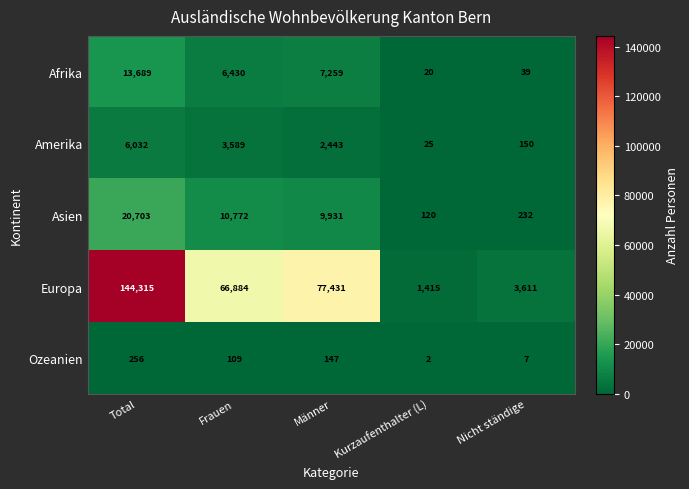

Which series has the largest total across all categories?

Europa